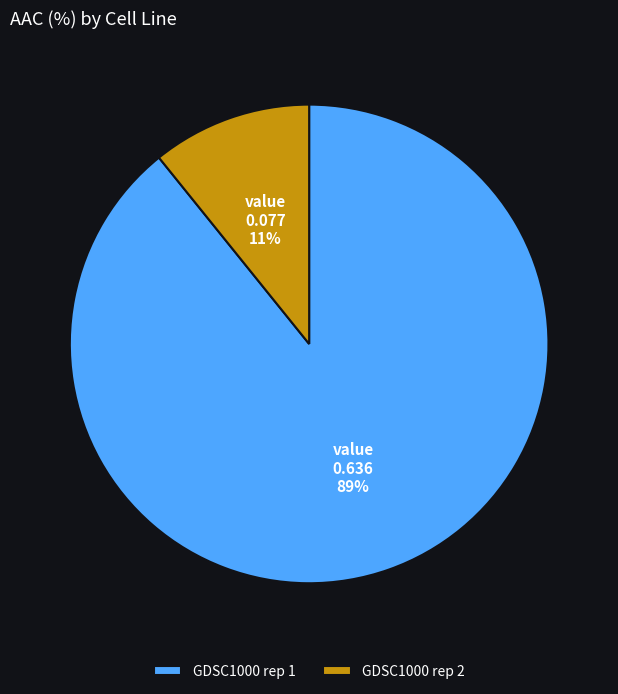

Count the number of slices in the pie.

2